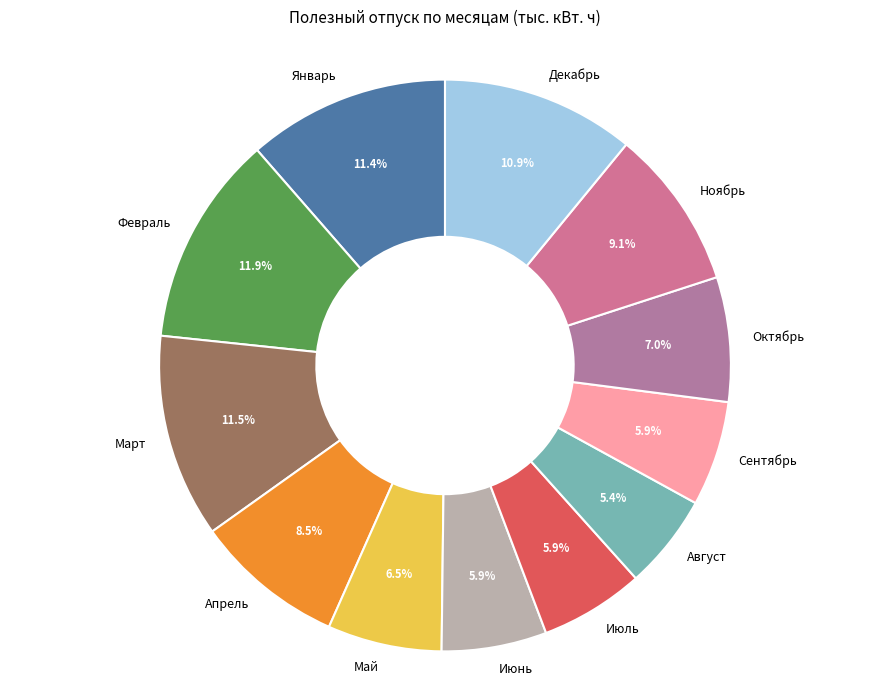

Is there a majority slice in this chart?

No